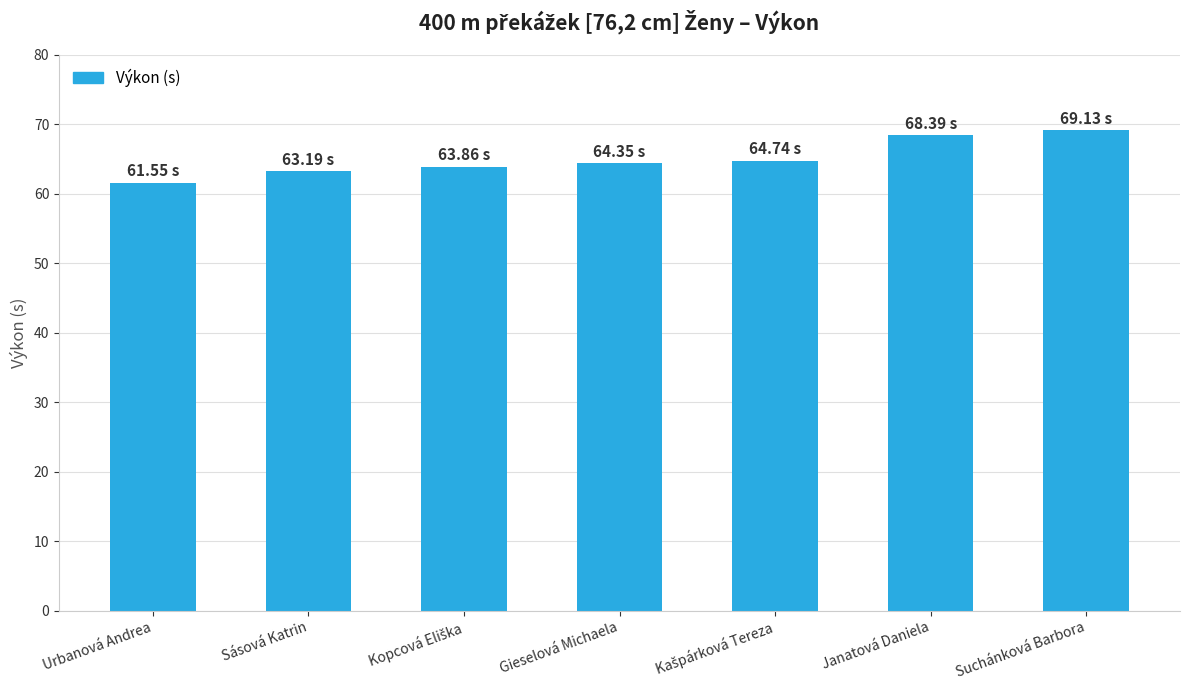

What is the difference between the values at Suchánková Barbora and Urbanová Andrea?

7.6